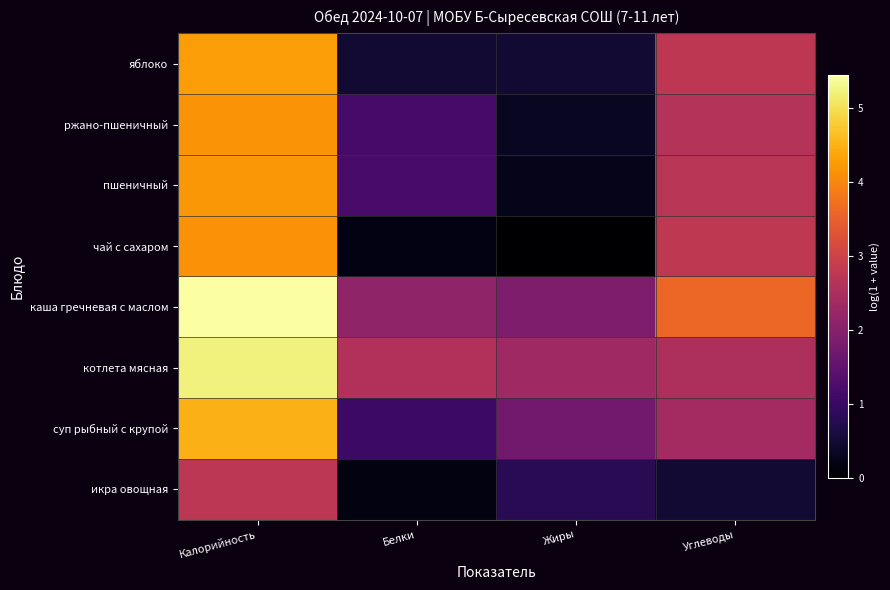

Which label corresponds to the largest value in the chart?

Калорийность